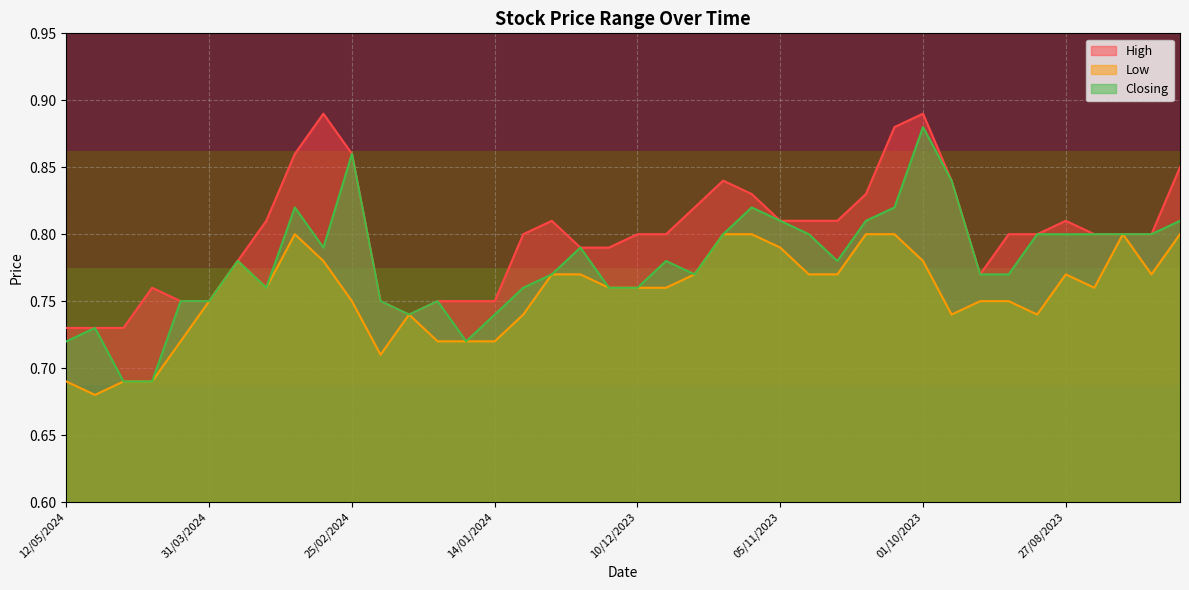

Is it true that Low equals 0.2 at 25/02/2024?

False